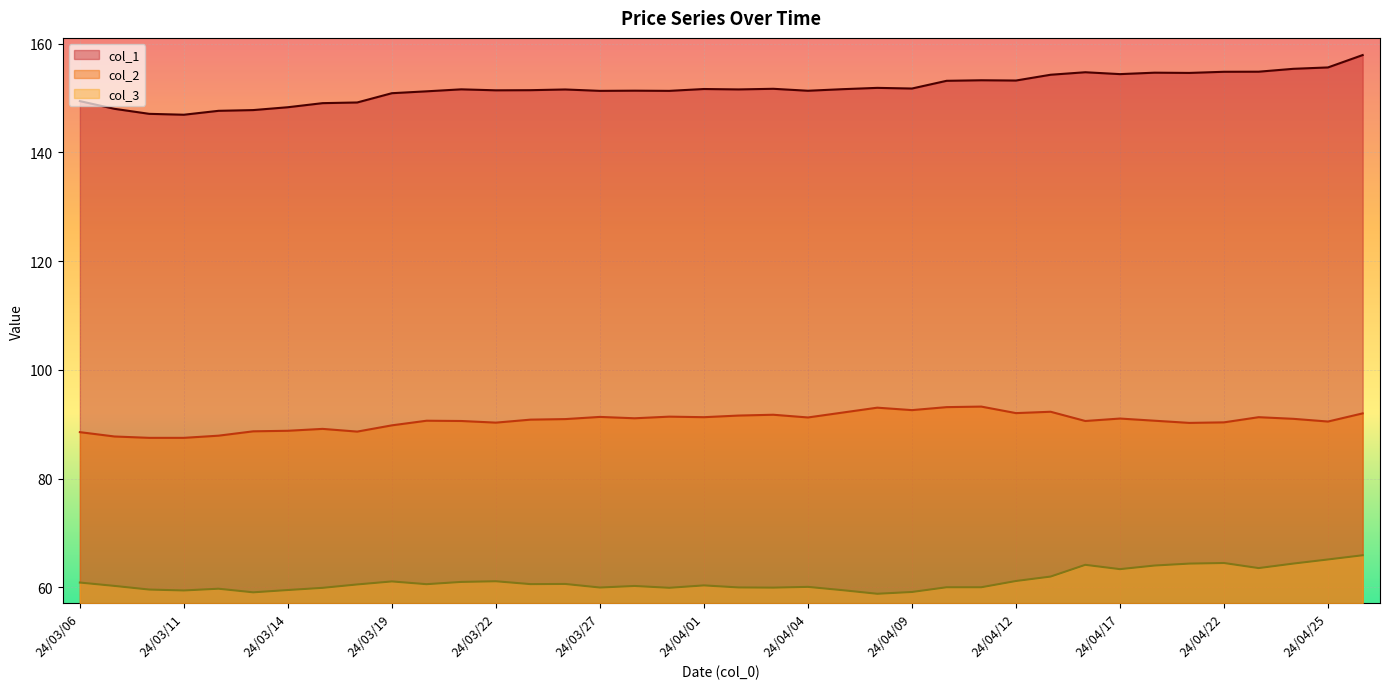

Is the value of col_1 at 24/03/29 greater than the value of col_3 at 24/04/17?

Yes